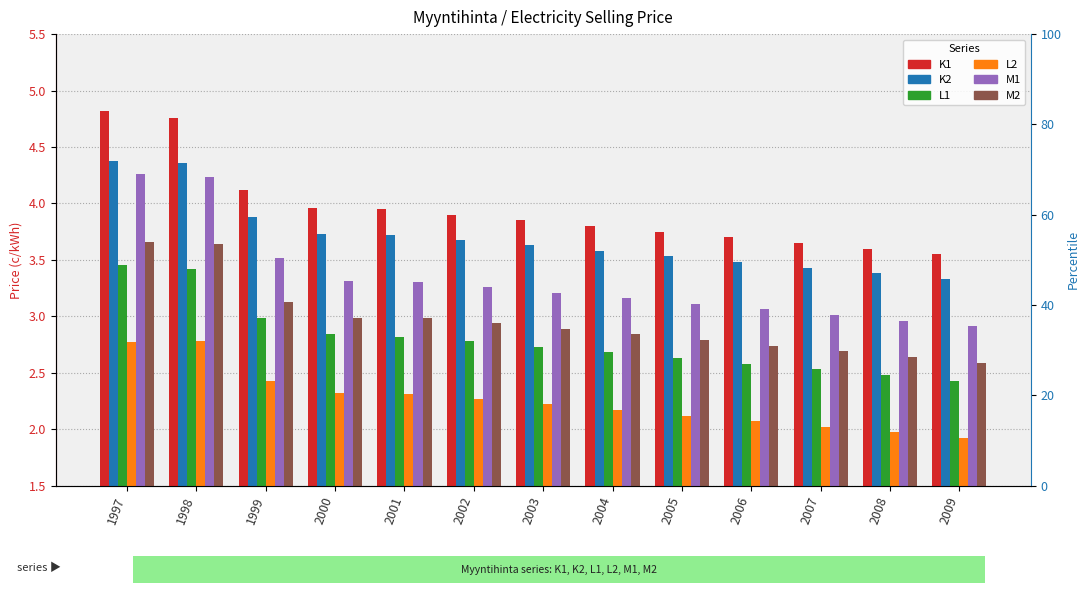

How many bars are there in total?

78